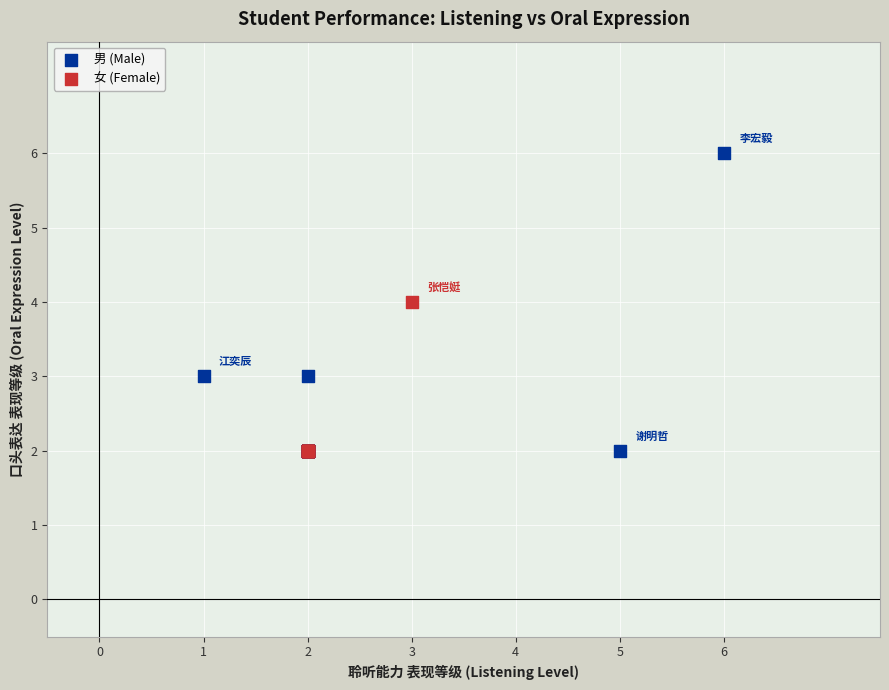

Which series contains the highest Y value?

男 (Male)